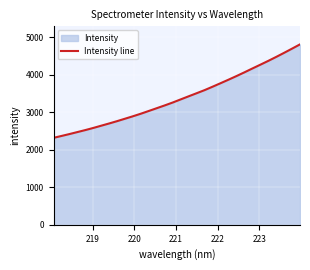

What is the difference between the maximum and minimum values?

2490.0